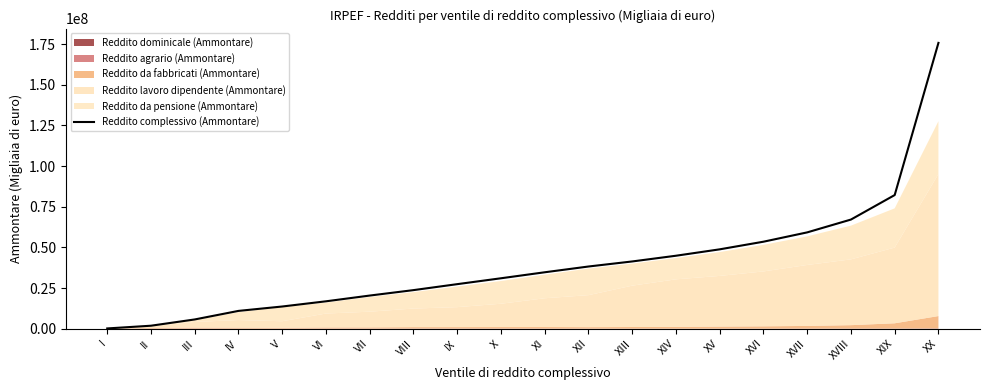

What is the ratio of the value at V to the value at II?

7.3